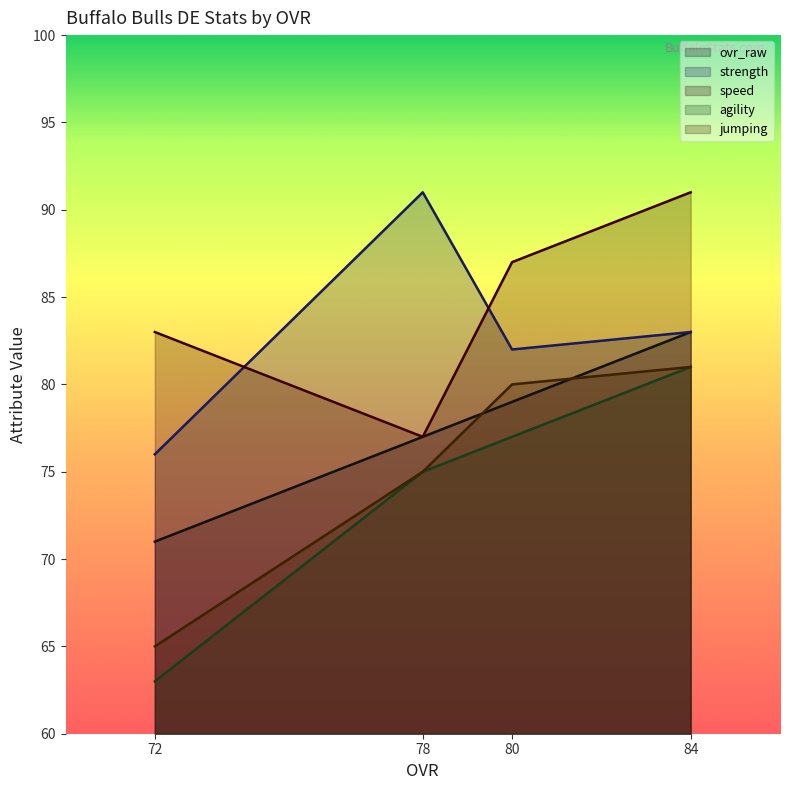

At which label does jumping reach its minimum?

72